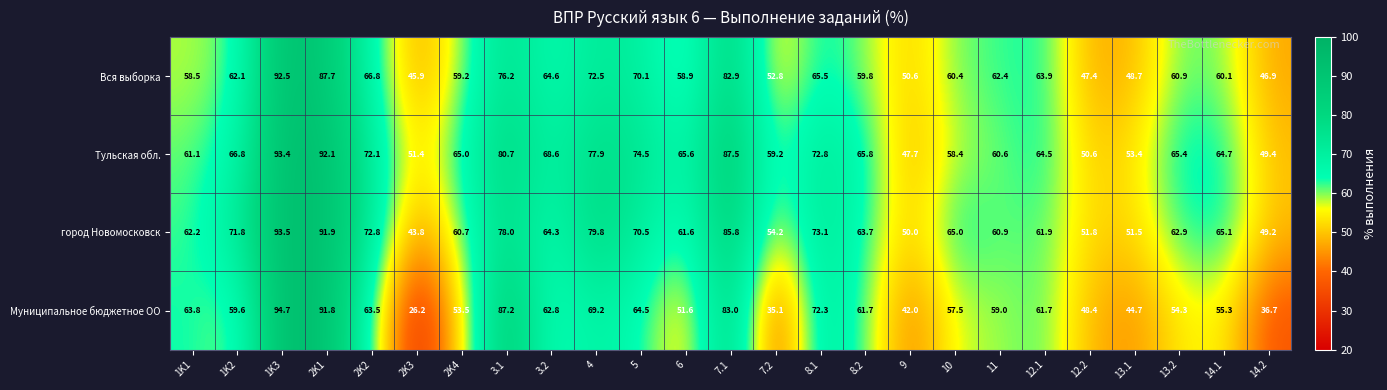

Which series changed the most between 7.1 and 9?

Муниципальное бюджетное ОО